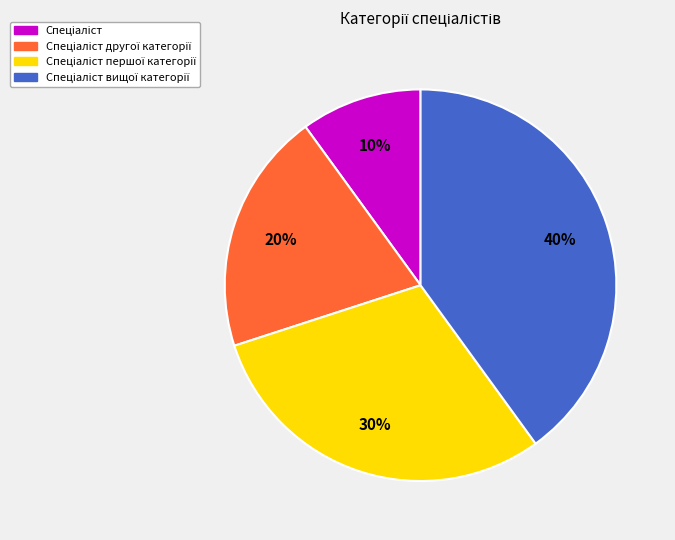

To the nearest percent, what is the average slice percentage?

25%